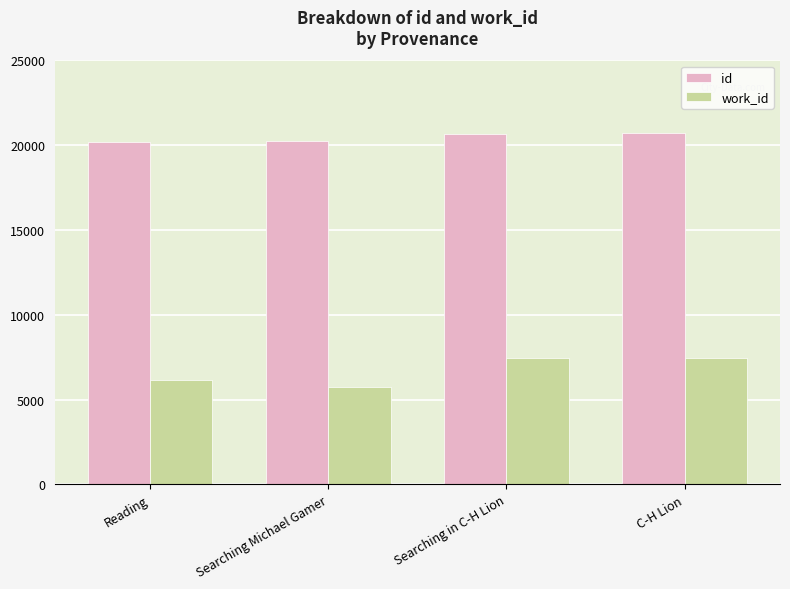

What are all the series names shown in the legend?

id, work_id